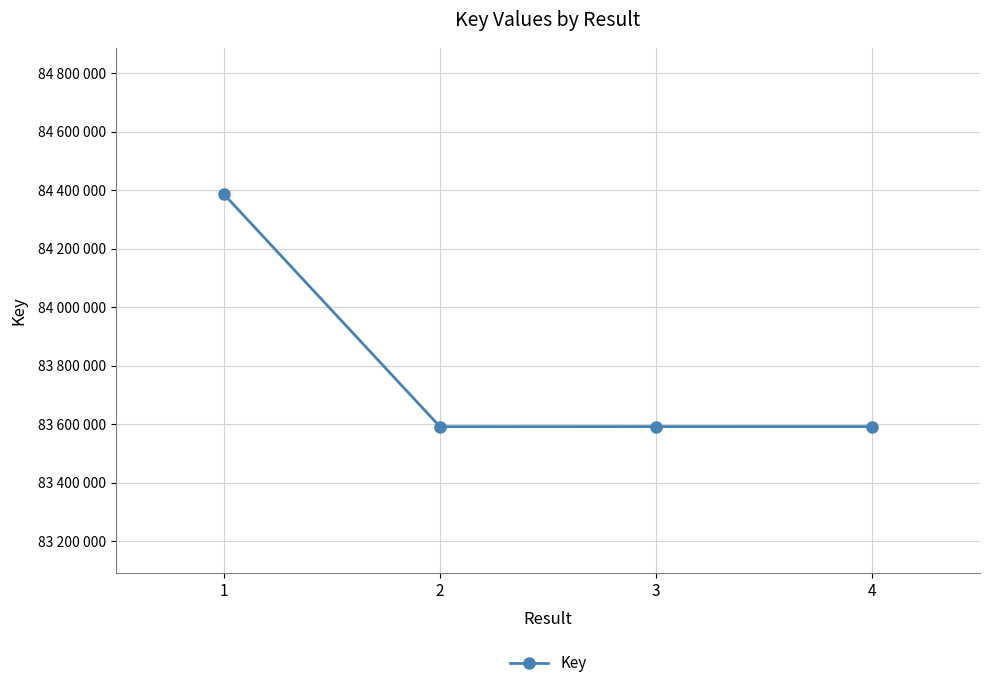

What is the minimum value shown in the chart?

83591522